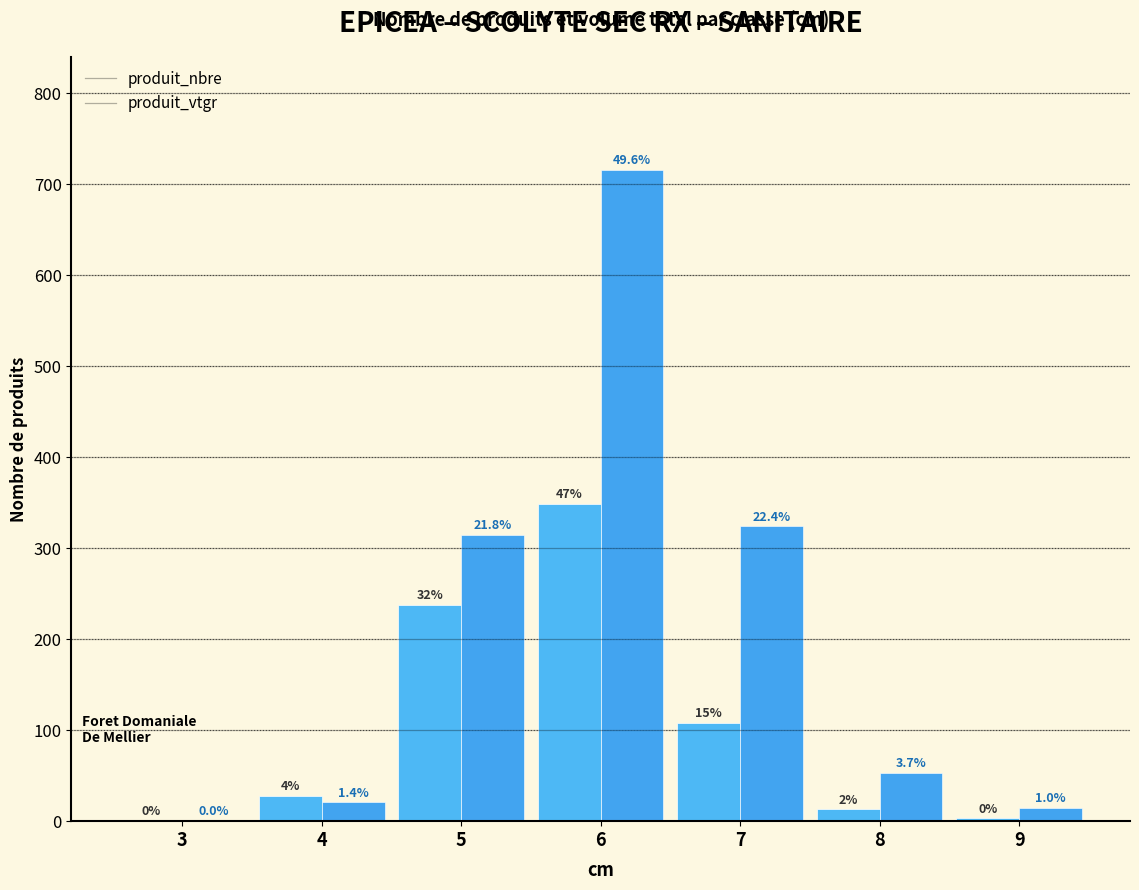

What are all the series names shown in the legend?

produit_nbre, produit_vtgr